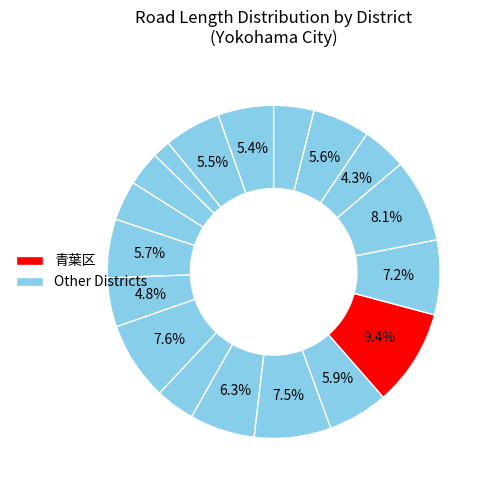

Is there a majority slice in this chart?

No